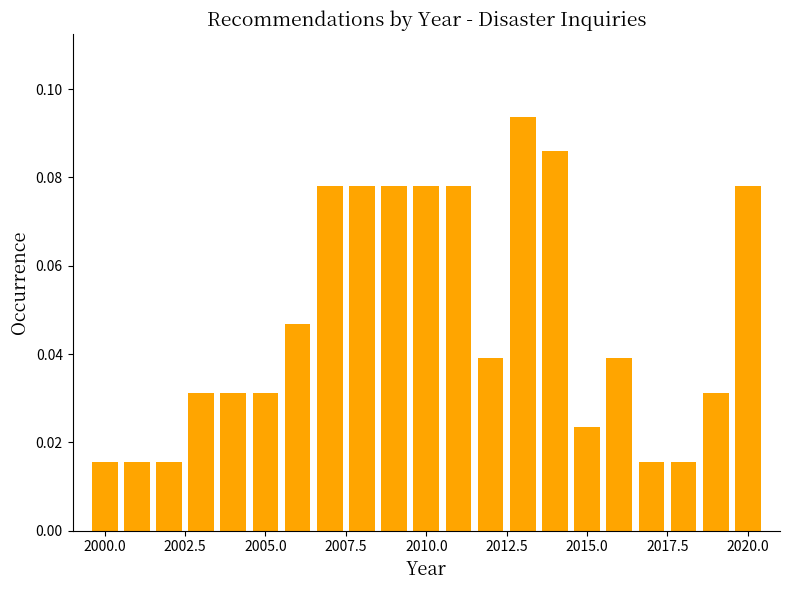

Read against the x-axis, roughly where is the centre of the tallest bar?

2013.0